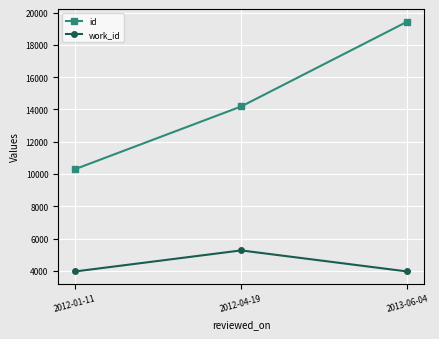

How many data points does each series have?

3